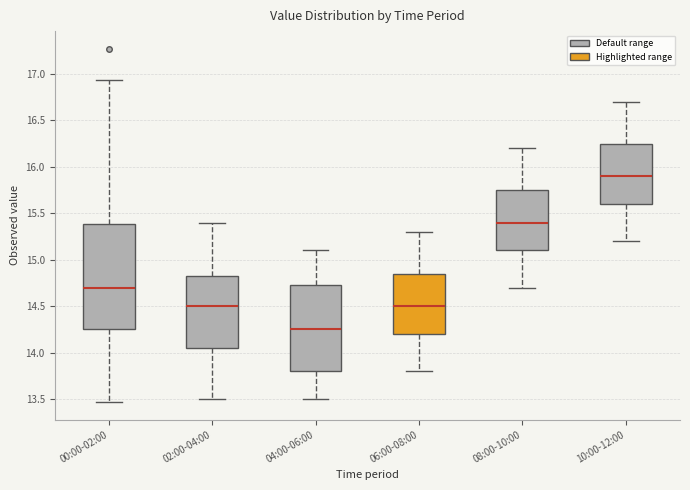

Which box is the tallest, from its lower edge to its upper edge?

00:00-02:00